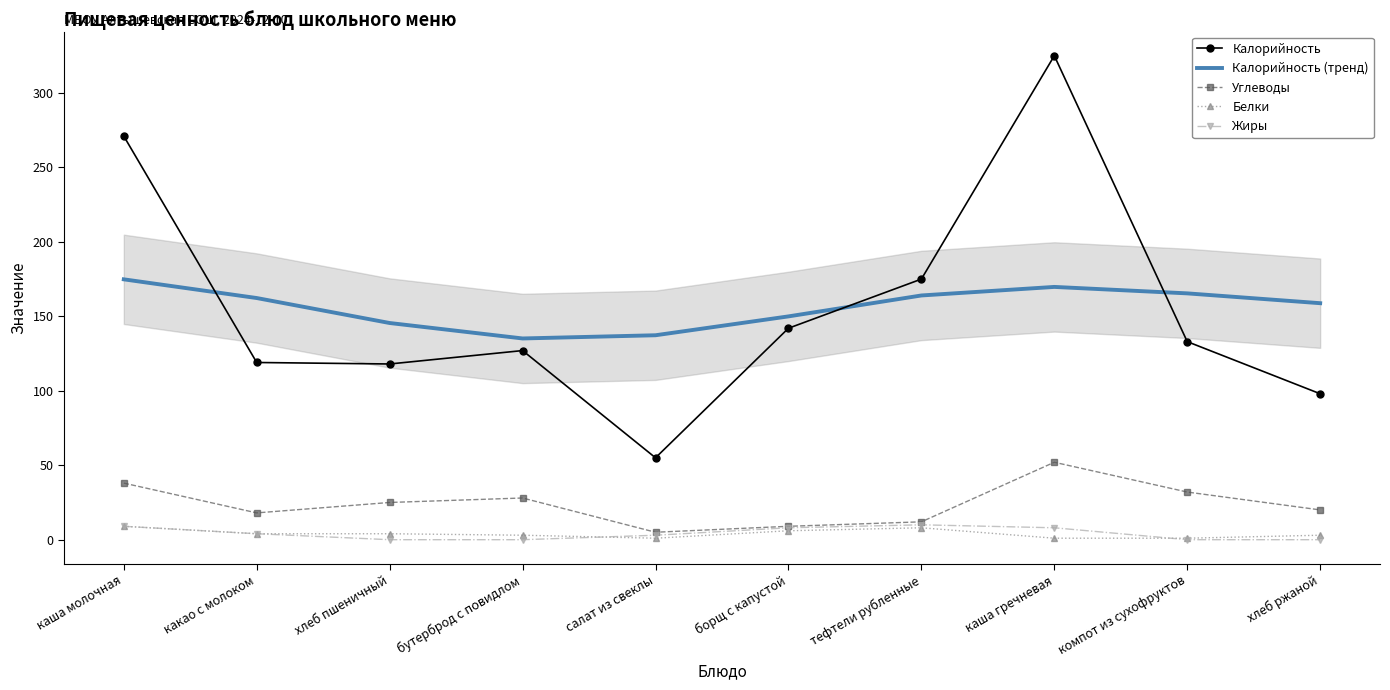

What is the value of the Калорийность point at the 3rd from the left?

118.0